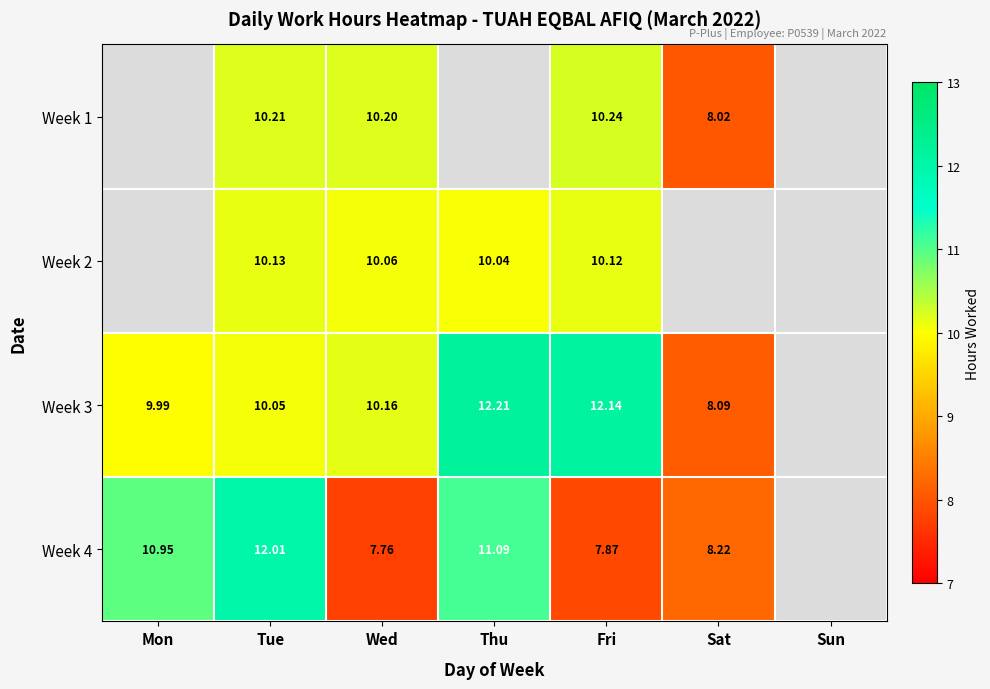

How many data points does each series have?

7